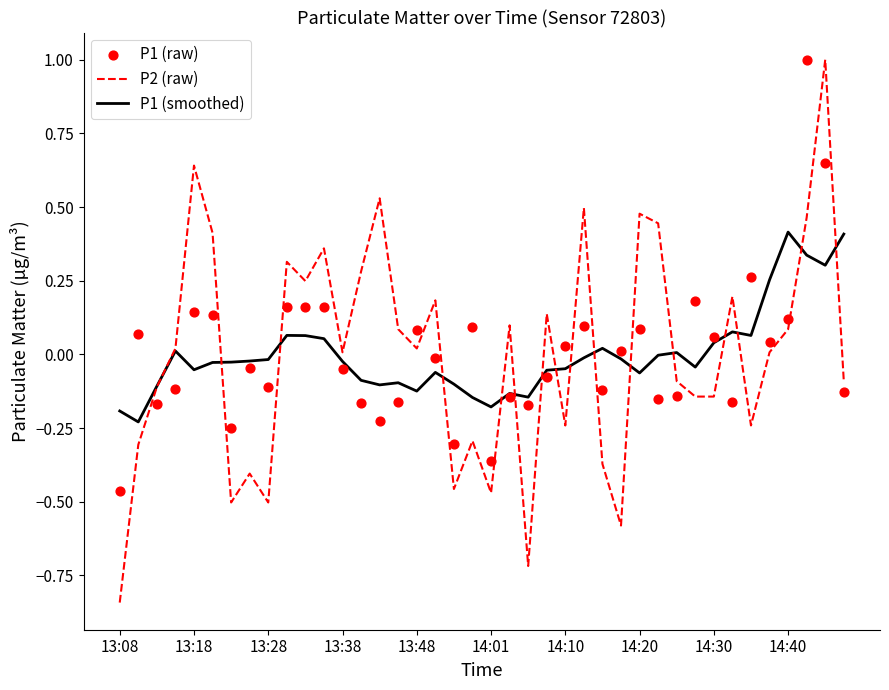

Which series contains the highest Y value?

P2 (raw)